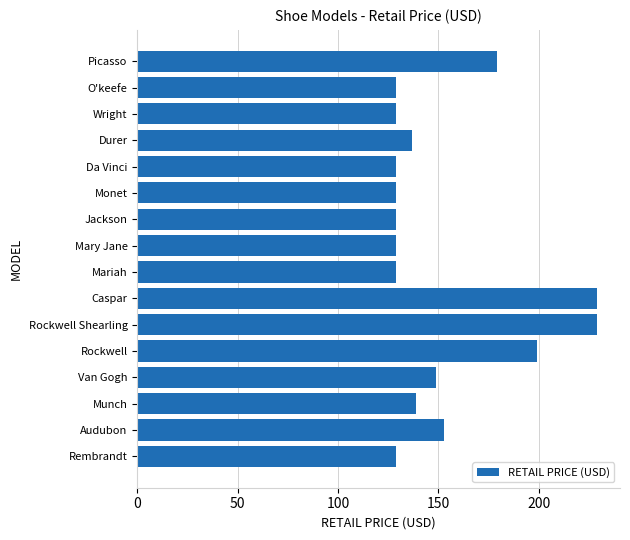

The chart shows a value of 356 at Rockwell Shearling. True or false?

False